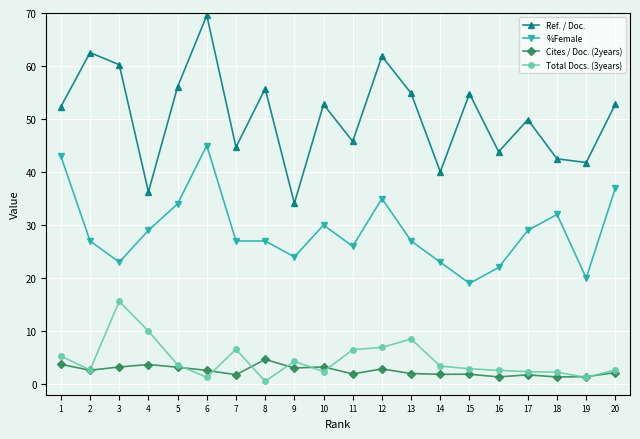

At which category does the chart reach its peak across all series?

6